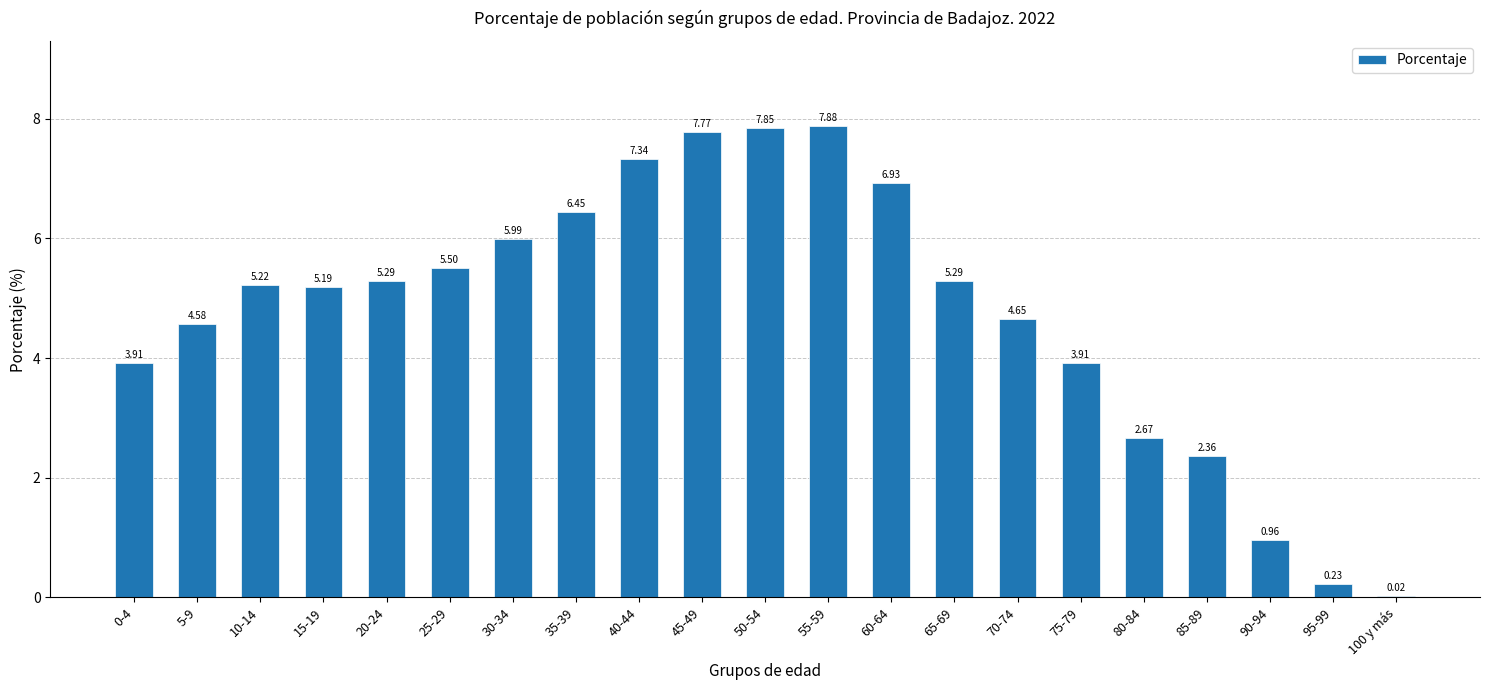

Between 55-59 and 25-29, which is larger?

55-59